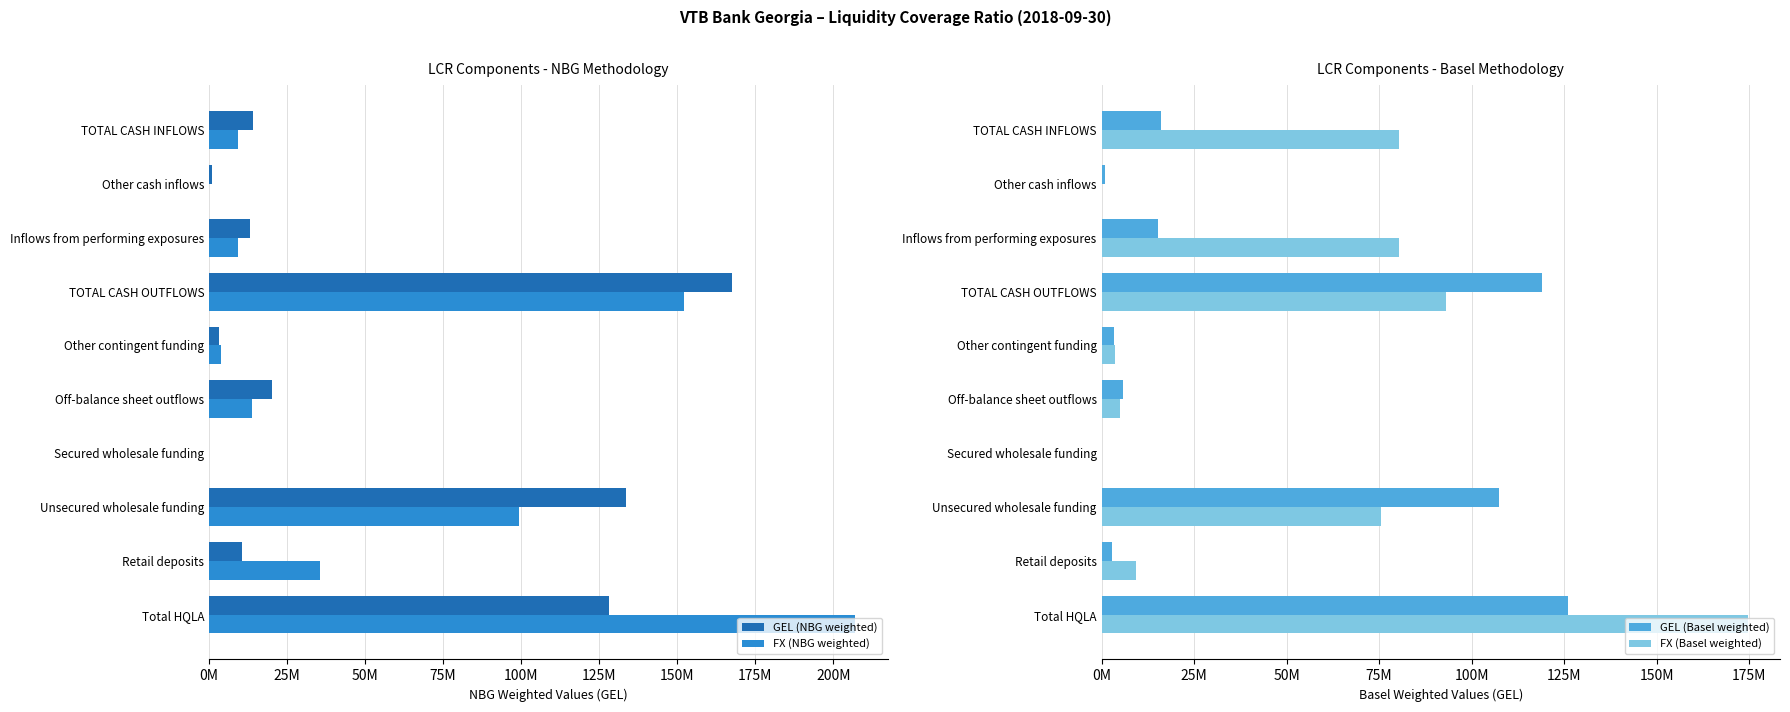

At which label does FX (Basel weighted) reach its peak?

Total HQLA